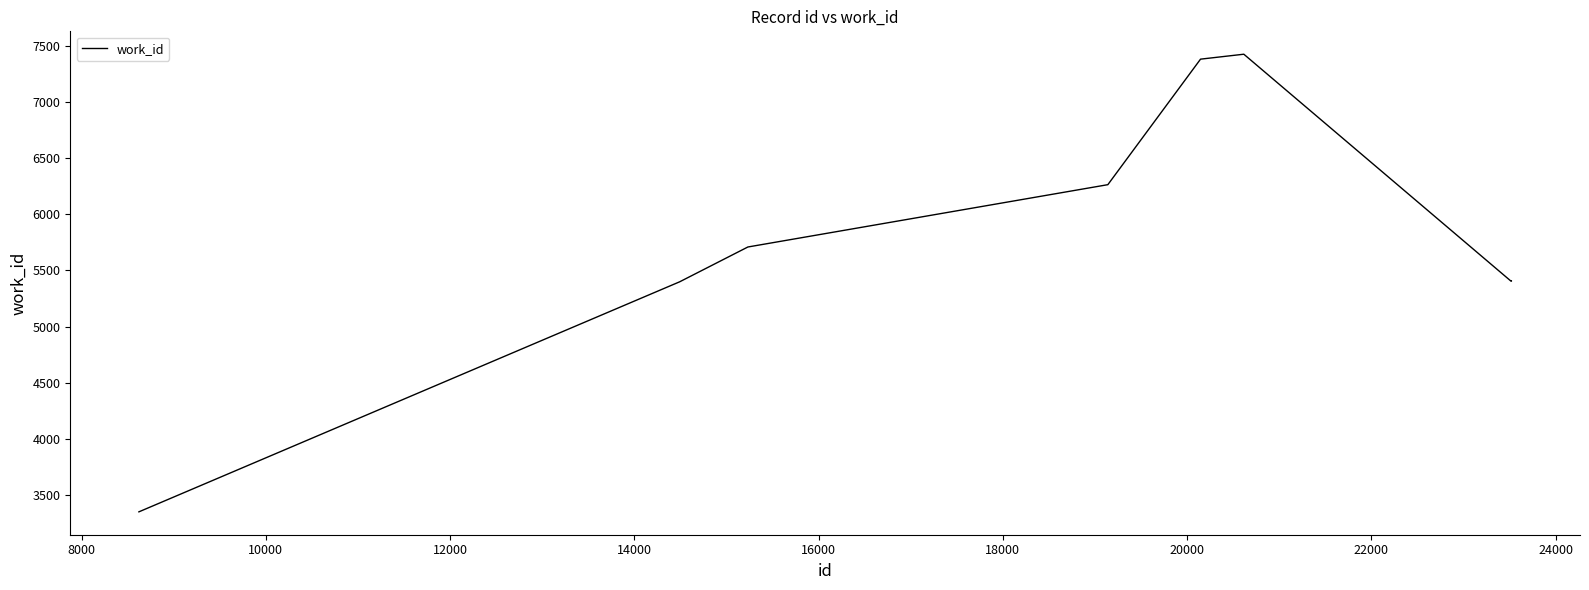

What is the minimum value shown in the chart?

3350